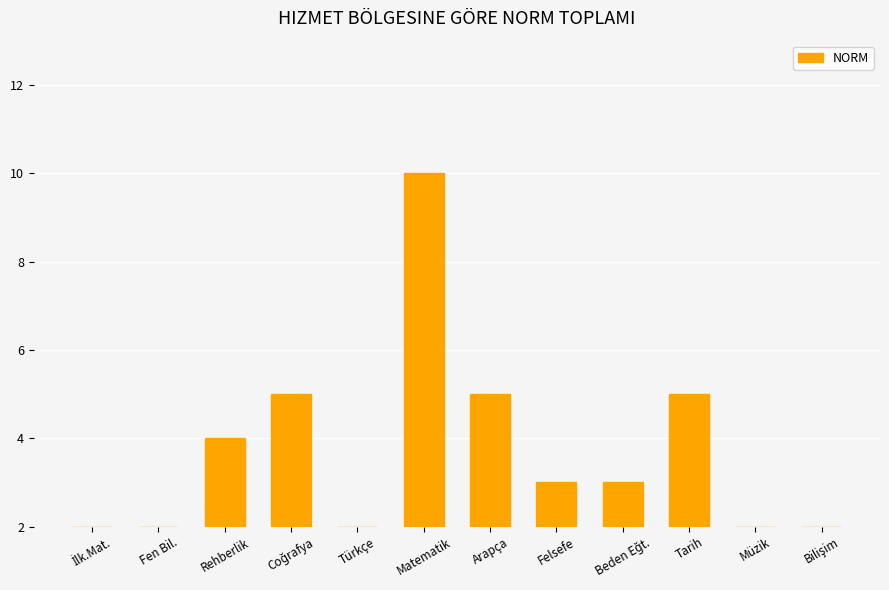

Rank the categories by value from lowest to highest.

İlk.Mat., Fen Bil., Türkçe, Müzik, Bilişim, Felsefe, Beden Eğt., Rehberlik, Coğrafya, Arapça, Tarih, Matematik